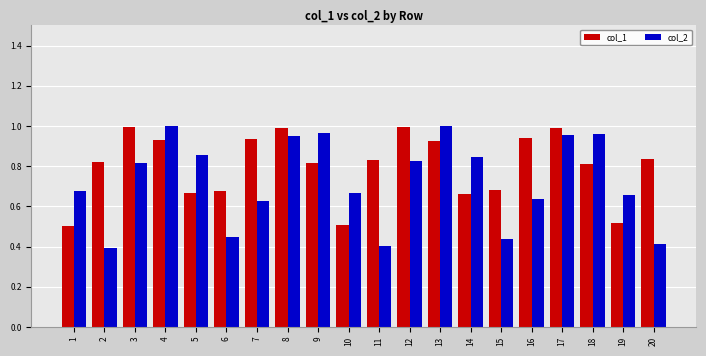

Is it true that col_1 equals 1.1 at 14?

False